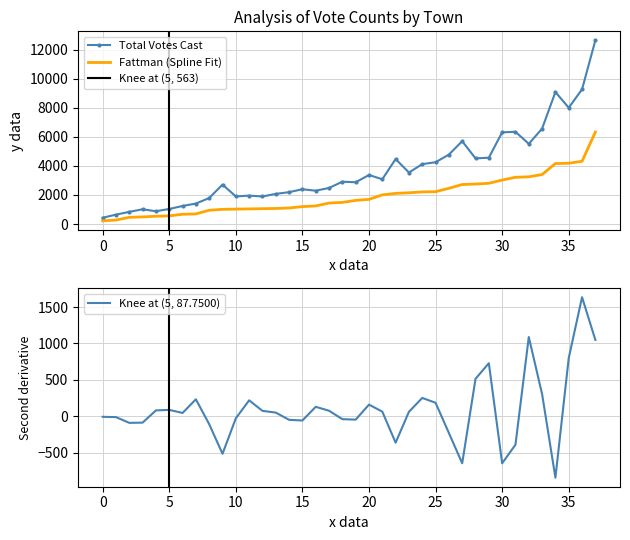

True or false: Fattman (Spline Fit) has a value of 221 at 0.

True